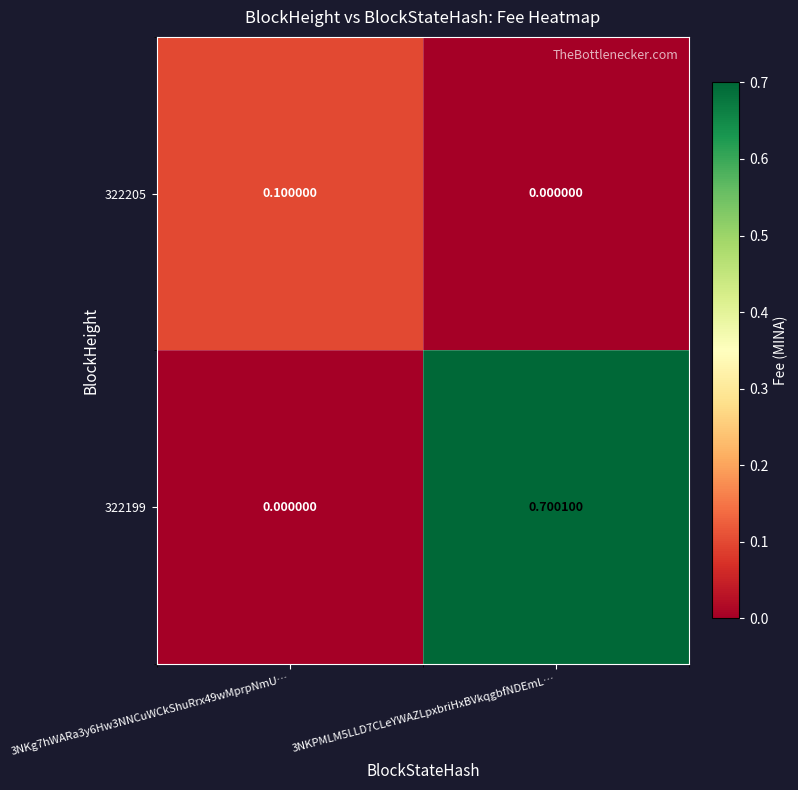

Rank the series by their average value, from highest to lowest.

322199, 322205